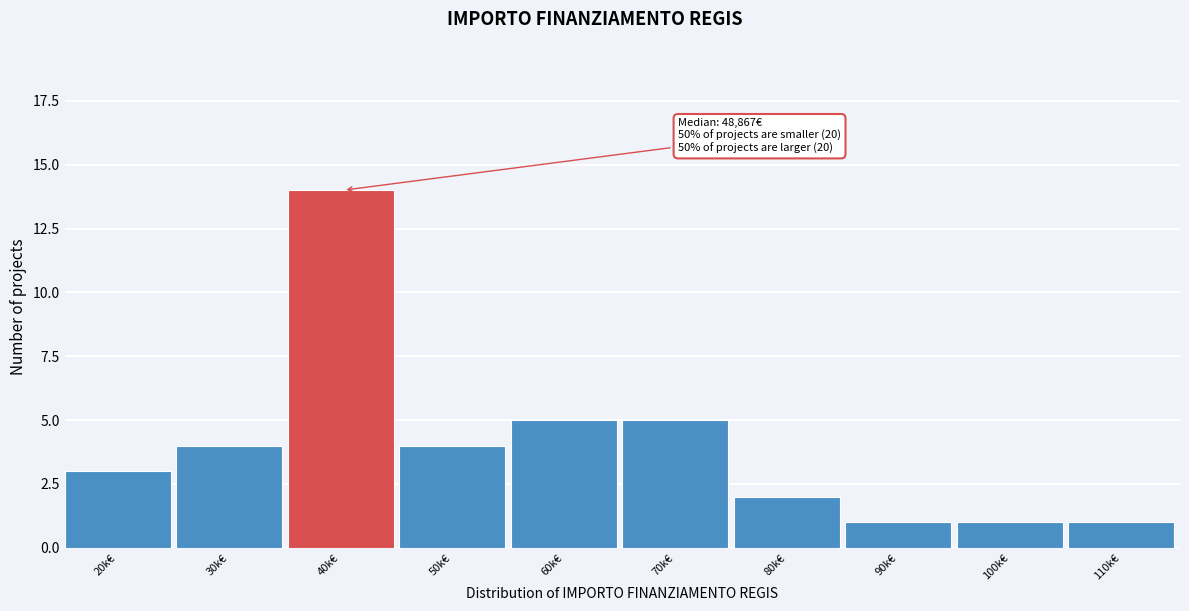

Reading left to right, transcribe all the data shown in this chart.

20k€=3	30k€=4	40k€=14	50k€=4	60k€=5	70k€=5	80k€=2	90k€=1	100k€=1	110k€=1